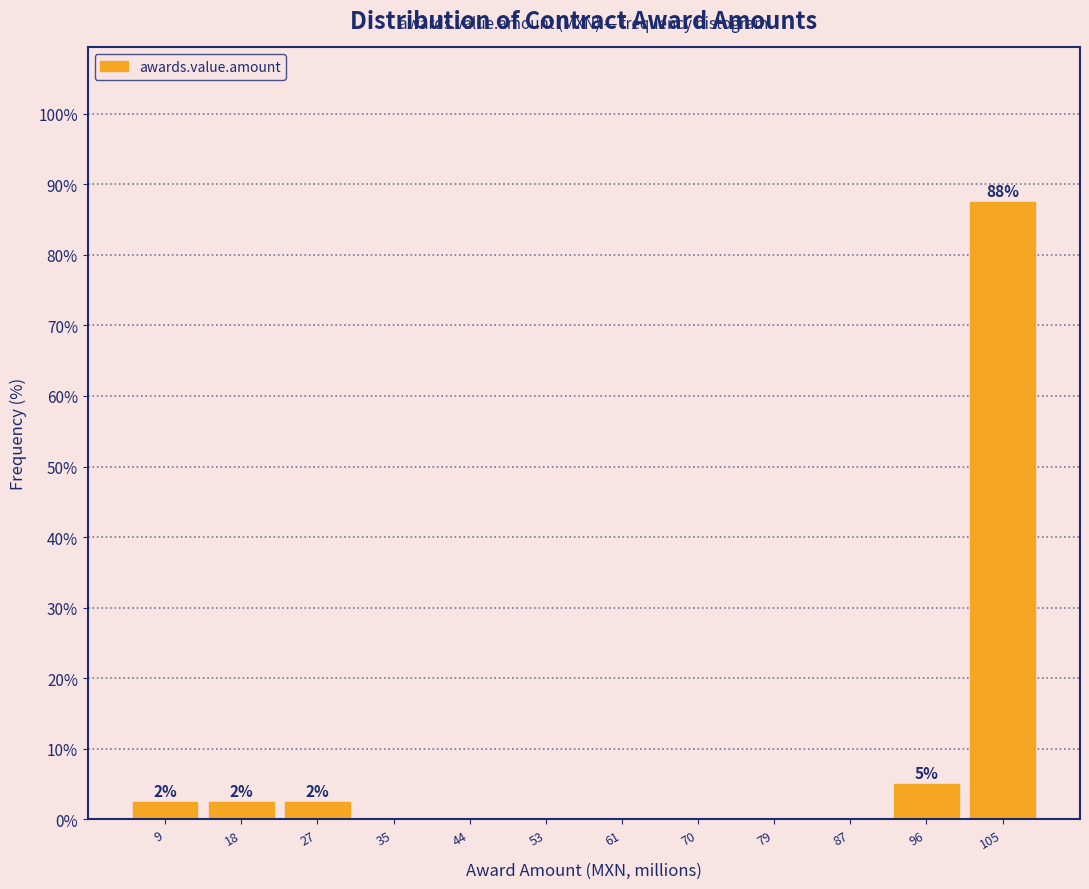

Which range on the x-axis has the tallest bar?

100 to 109